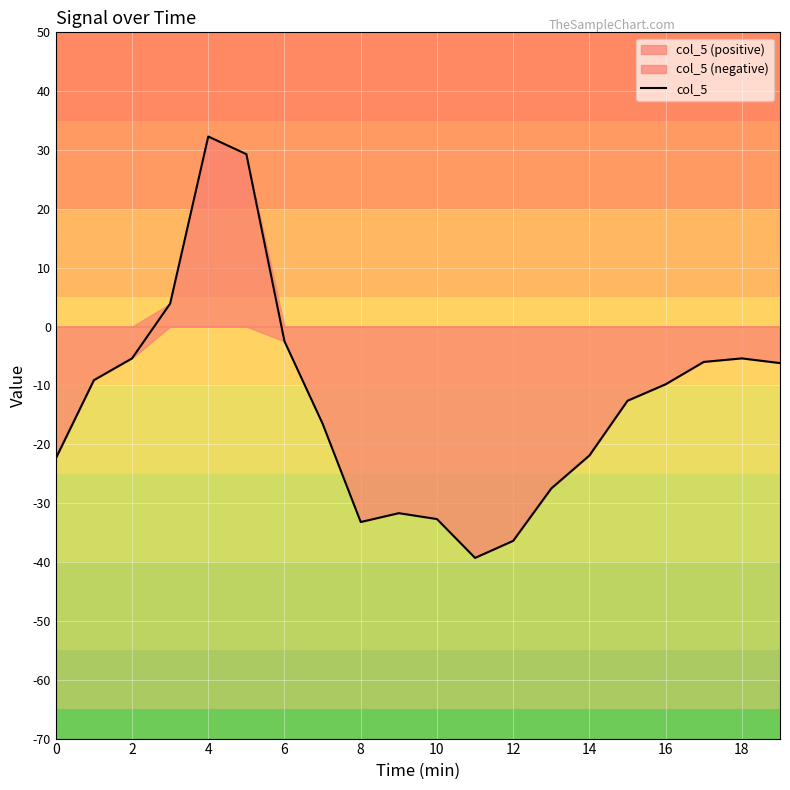

The col_5 series shows 56.3 at 4. True or false?

False